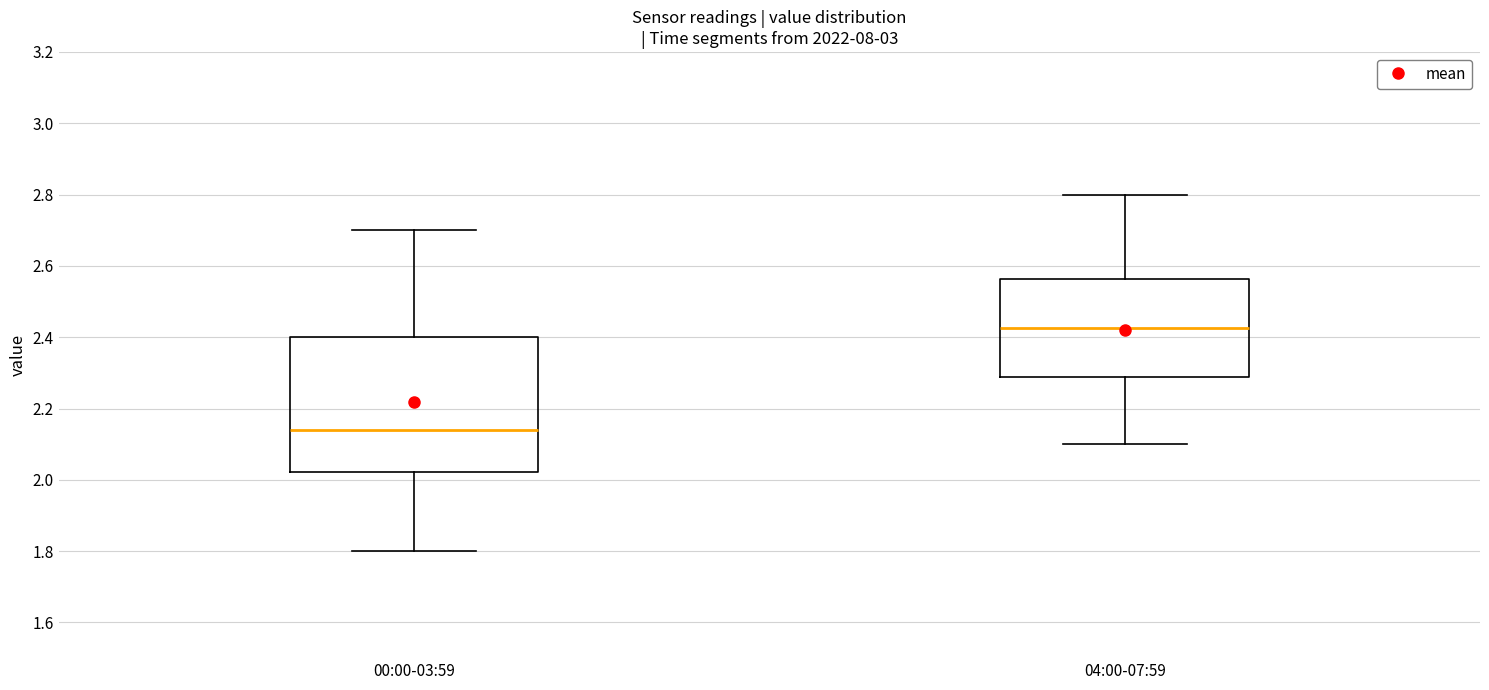

Which box's median line is the lowest?

00:00-03:59